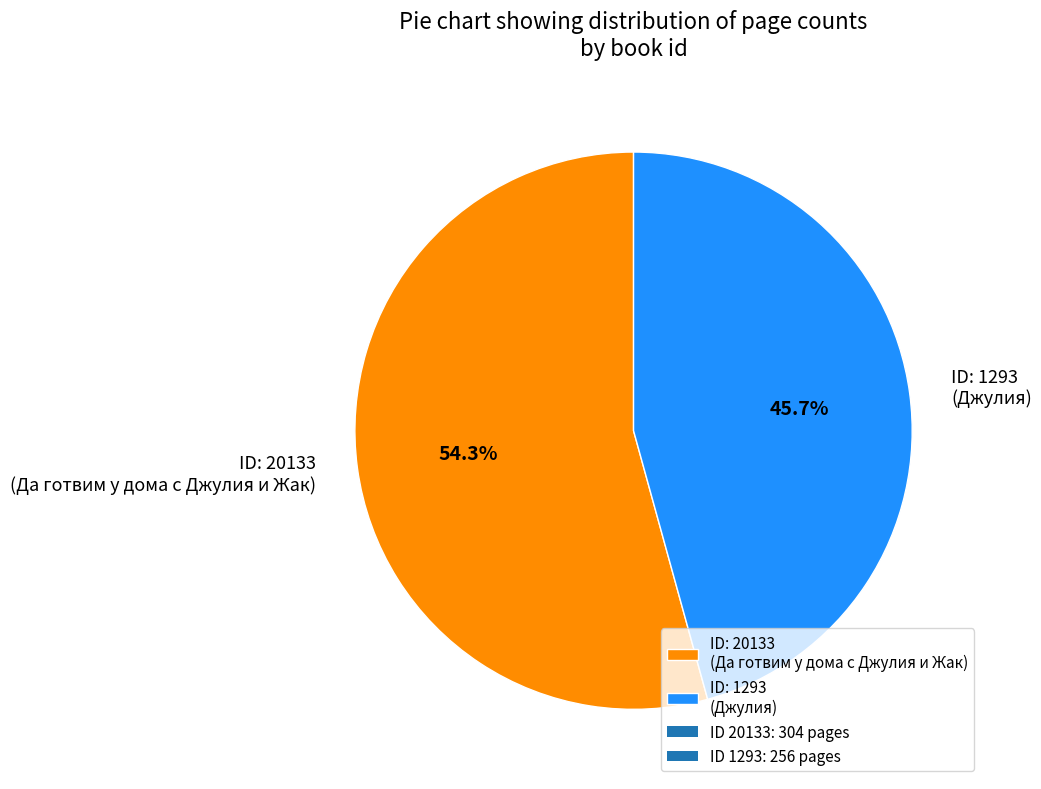

Approximately how many times larger is the value at ID: 20133 (Да готвим у дома с Джулия и Жак) compared to ID: 1293 (Джулия)?

1.2